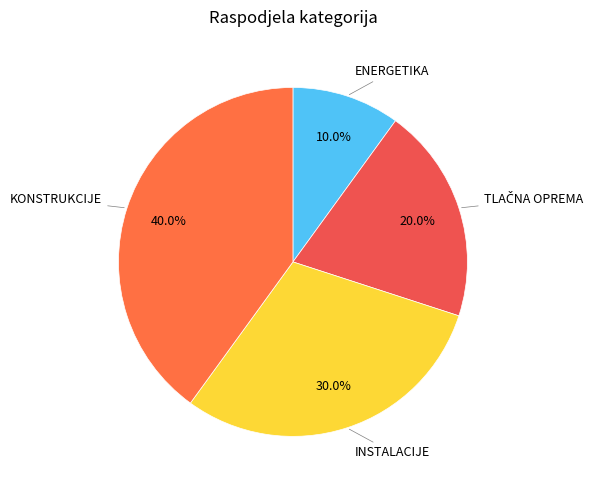

What is the largest slice in the pie chart?

KONSTRUKCIJE